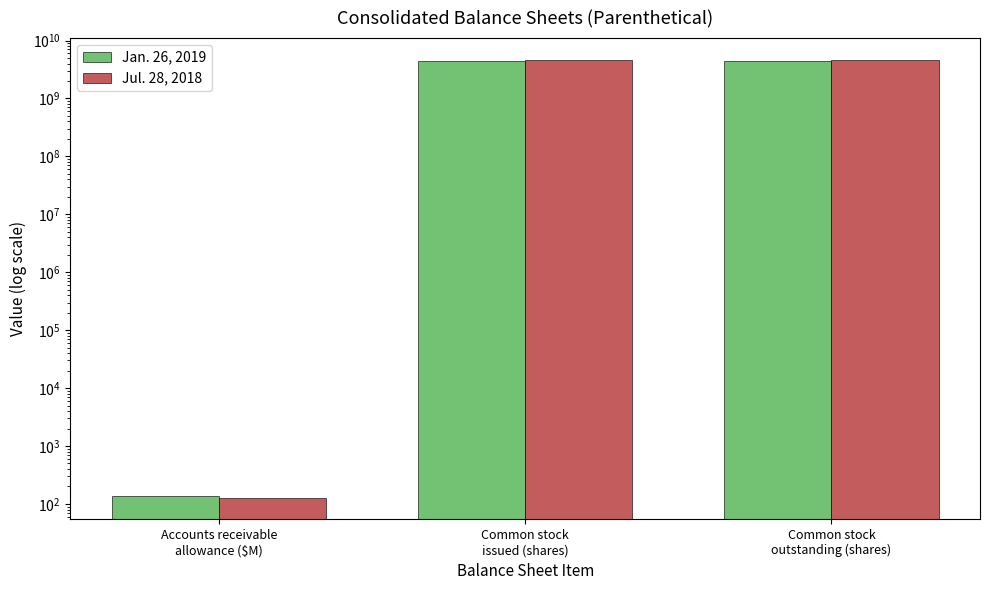

At Common stock
issued (shares), list the series in order from largest to smallest.

Jul. 28, 2018, Jan. 26, 2019